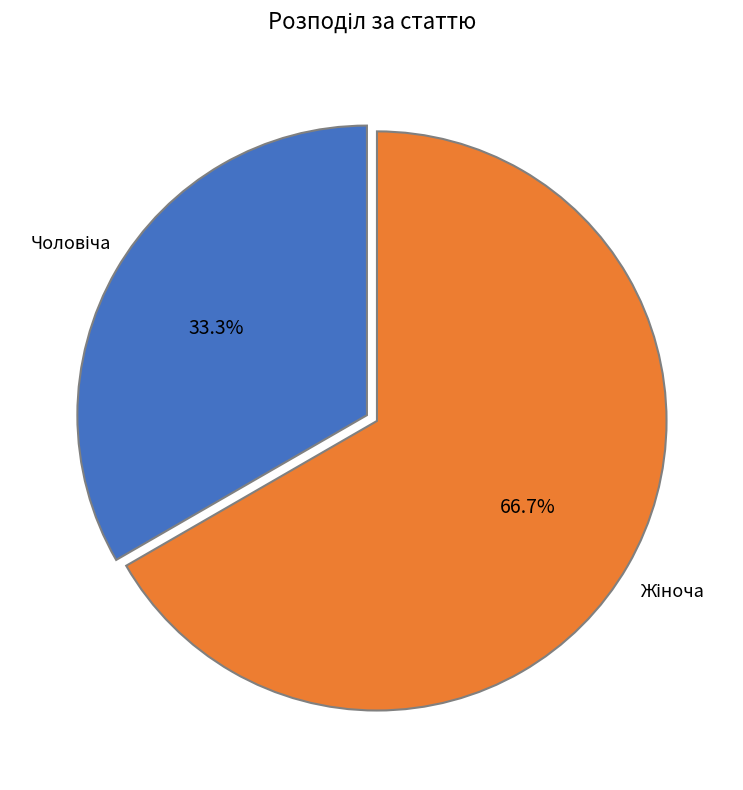

Is there any slice that represents more than half of the pie?

Yes